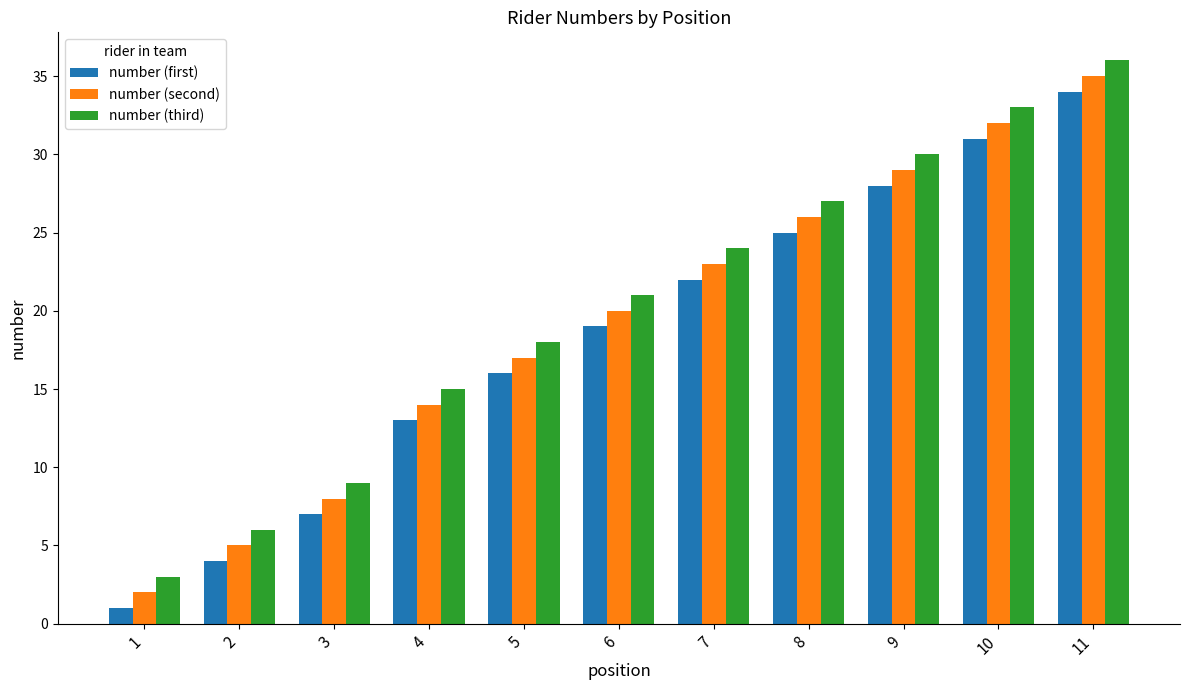

What are all the series names shown in the legend?

number (first), number (second), number (third)